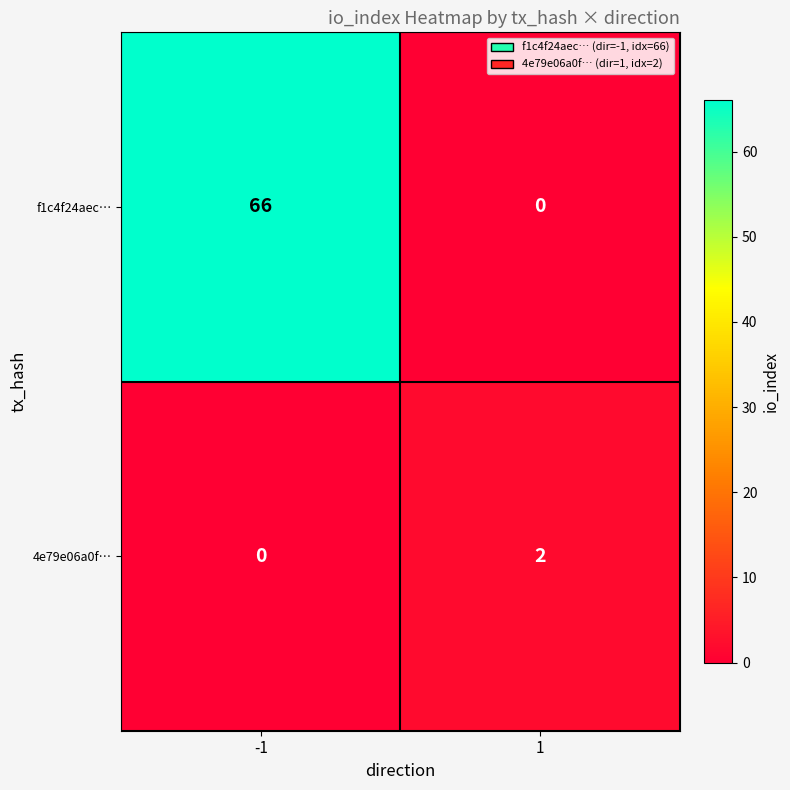

What is the maximum value for f1c4f24aec…?

66